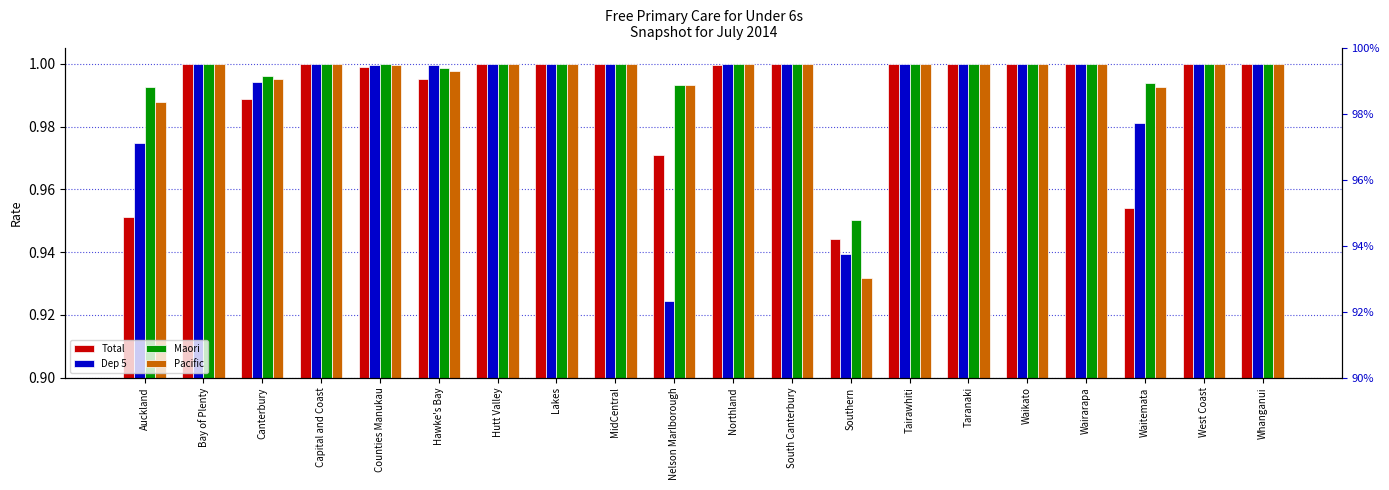

Reading left to right, transcribe all the data shown in this chart.

Total: 1.0	1.0	1.0	1.0	1.0	1.0	1.0	1.0	1.0	1.0	1.0	1.0	0.9	1.0	1.0	1.0	1.0	1.0	1.0	1.0
Dep 5: 1.0	1.0	1.0	1.0	1.0	1.0	1.0	1.0	1.0	0.9	1.0	1.0	0.9	1.0	1.0	1.0	1.0	1.0	1.0	1.0
Maori: 1.0	1.0	1.0	1.0	1.0	1.0	1.0	1.0	1.0	1.0	1.0	1.0	1.0	1.0	1.0	1.0	1.0	1.0	1.0	1.0
Pacific: 1.0	1.0	1.0	1.0	1.0	1.0	1.0	1.0	1.0	1.0	1.0	1.0	0.9	1.0	1.0	1.0	1.0	1.0	1.0	1.0